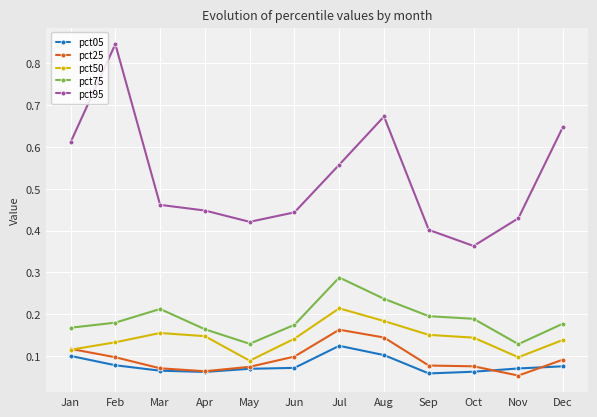

The pct75 series shows 0.1 at May. True or false?

True